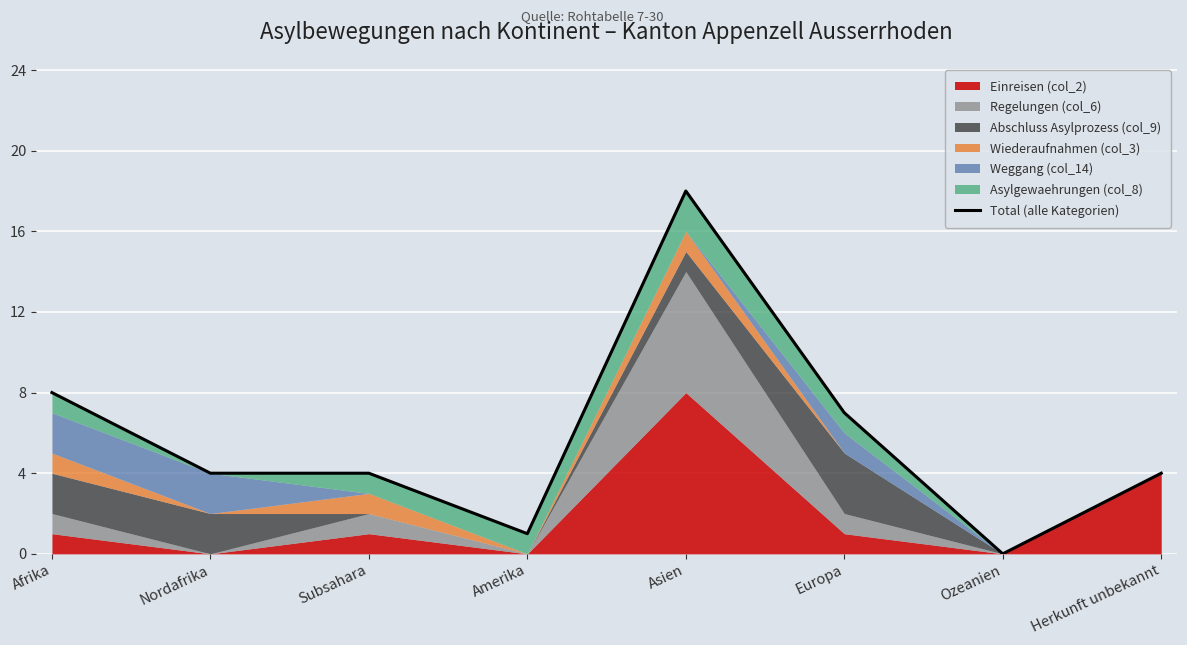

What is the label of the 2nd point from the left?

Nordafrika